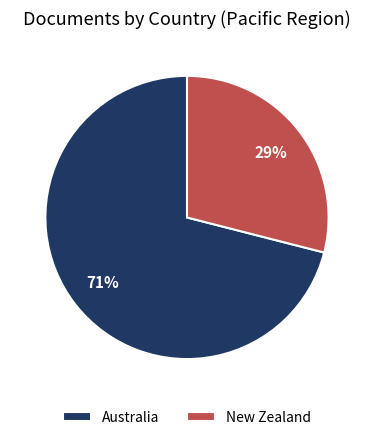

Count the number of slices in the pie.

2